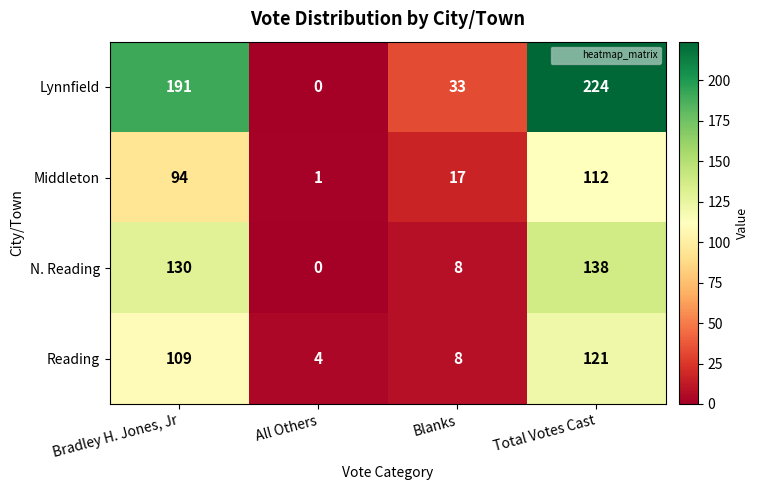

Which series changed the most between Blanks and Total Votes Cast?

Lynnfield